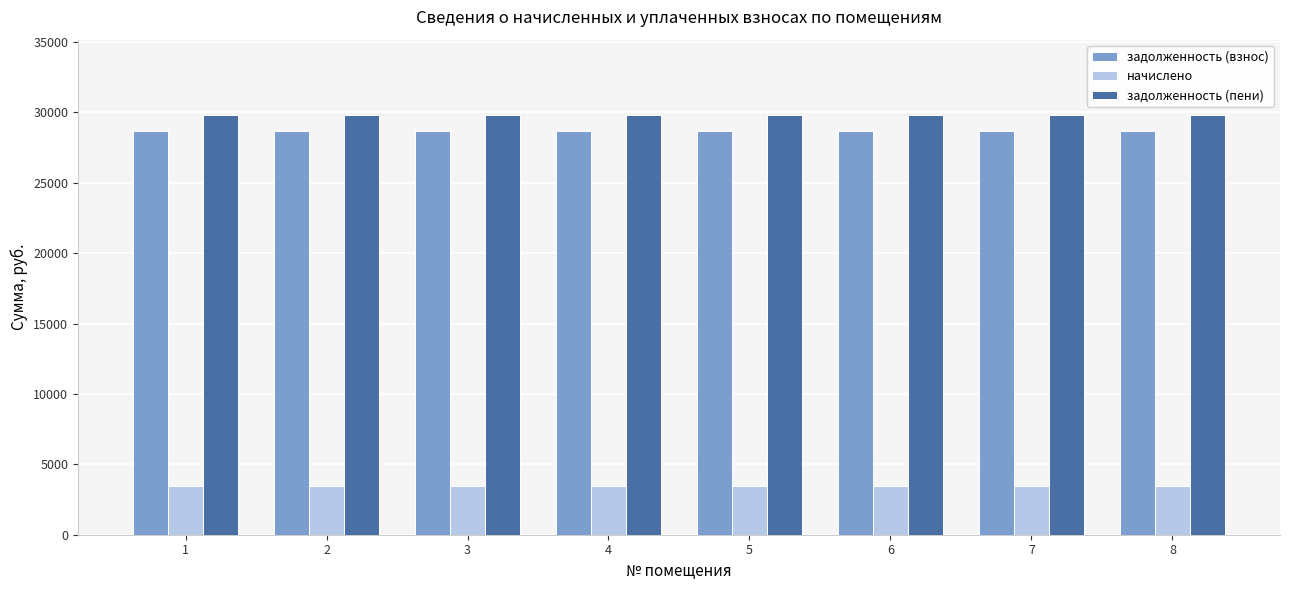

What is the difference between the highest and lowest values at 6?

26346.2